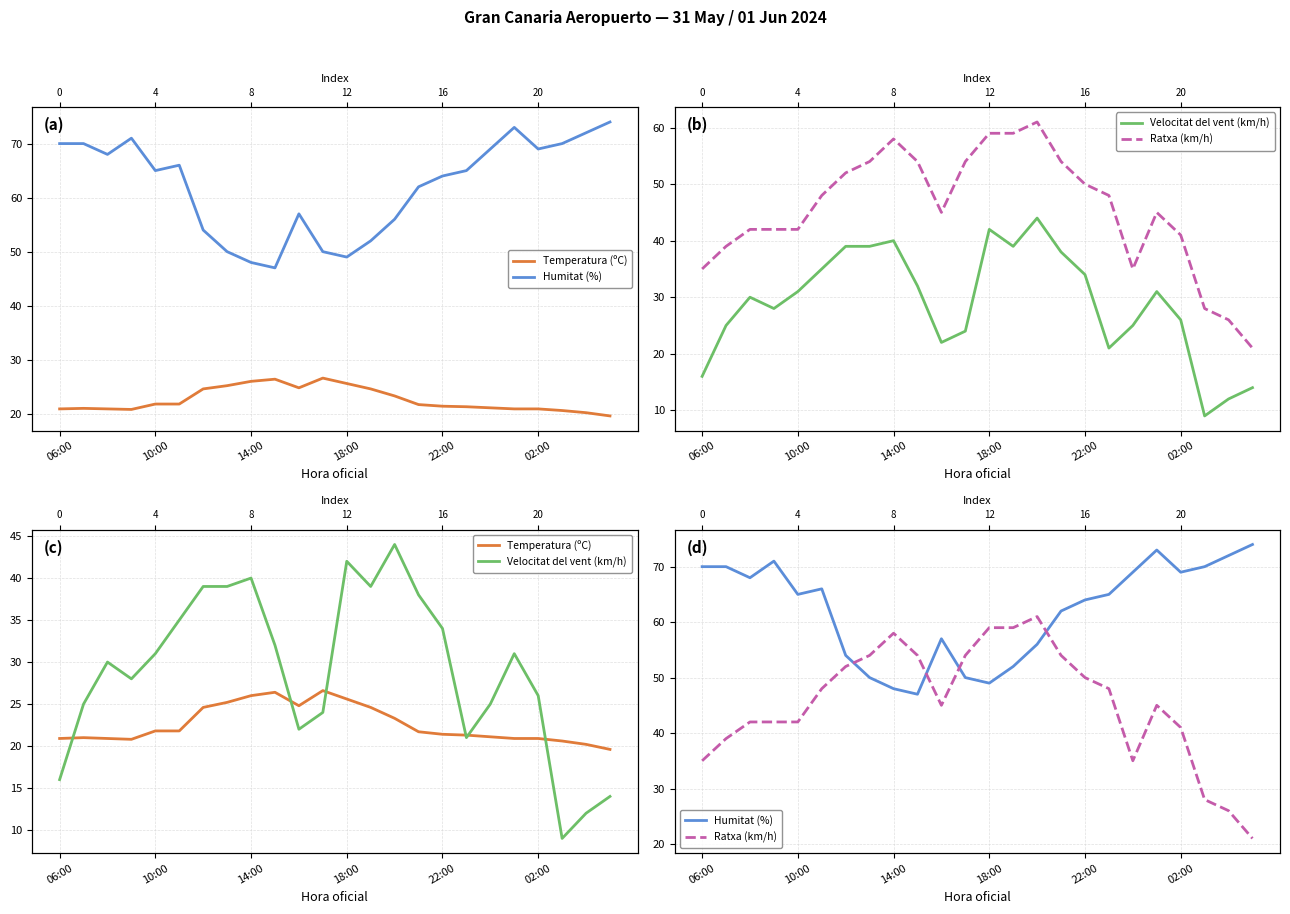

Rank the series at 14:00 from lowest to highest value.

Temperatura (ºC), Velocitat del vent (km/h), Humitat (%), Ratxa (km/h)